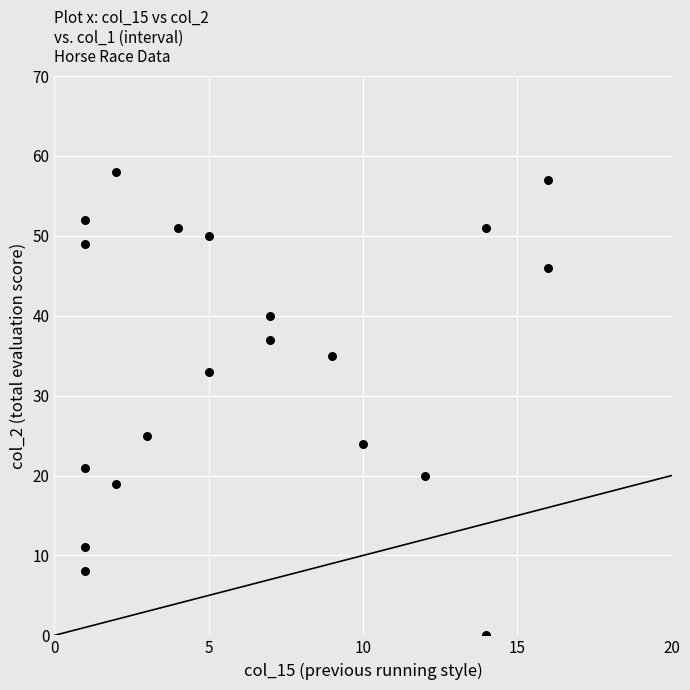

What is the range of X values (max minus min)?

15